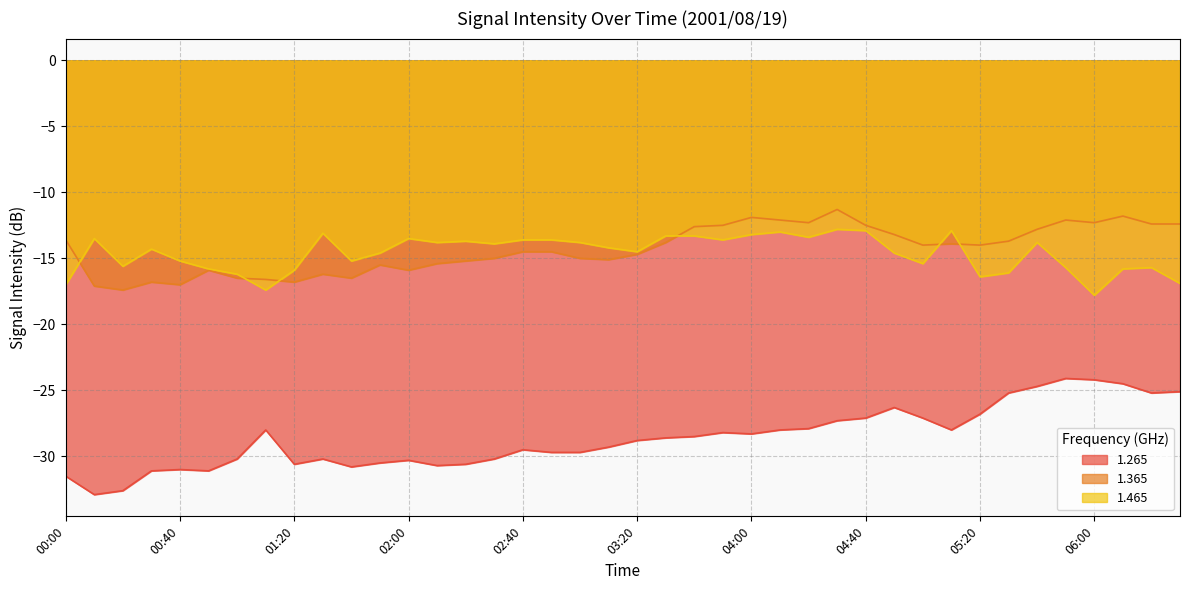

What is the label of the 20th point from the left?

03:10